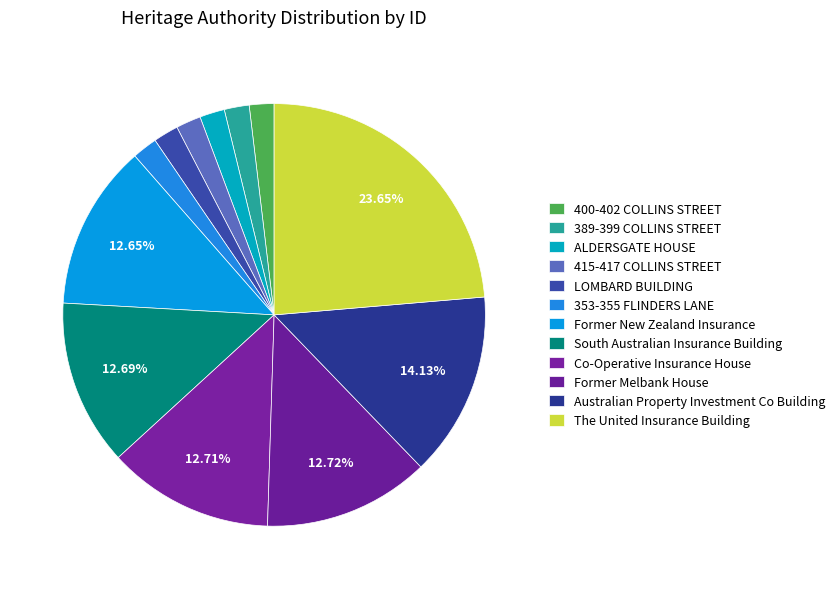

Do 400-402 COLLINS STREET and The United Insurance Building together represent more than half of the pie?

No